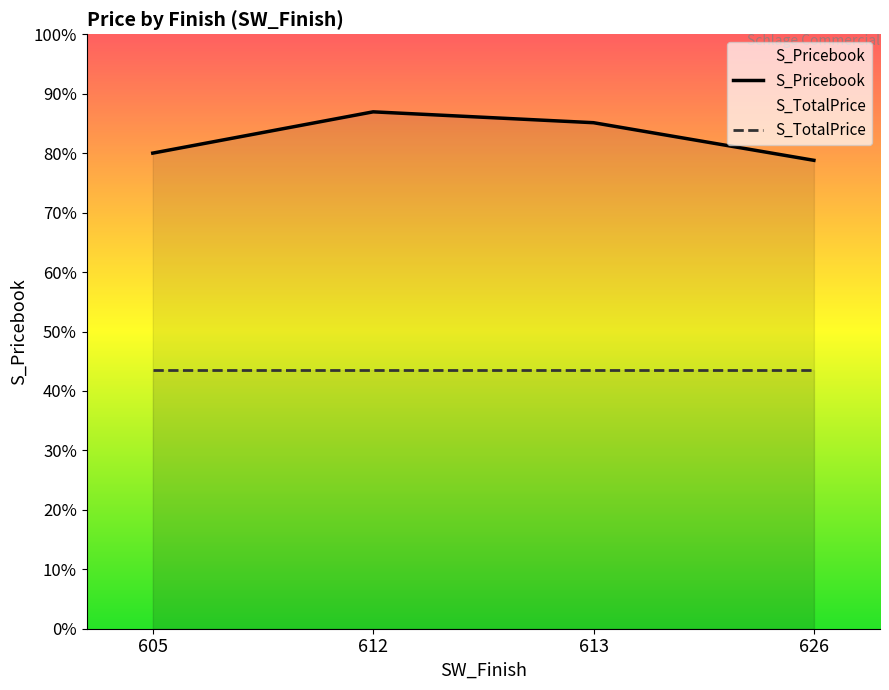

Reading left to right, transcribe all the data shown in this chart.

S_Pricebook: 605=322.4	612=350.4	613=343.0	626=317.5
S_TotalPrice: 605=175.3	612=175.3	613=175.3	626=175.3